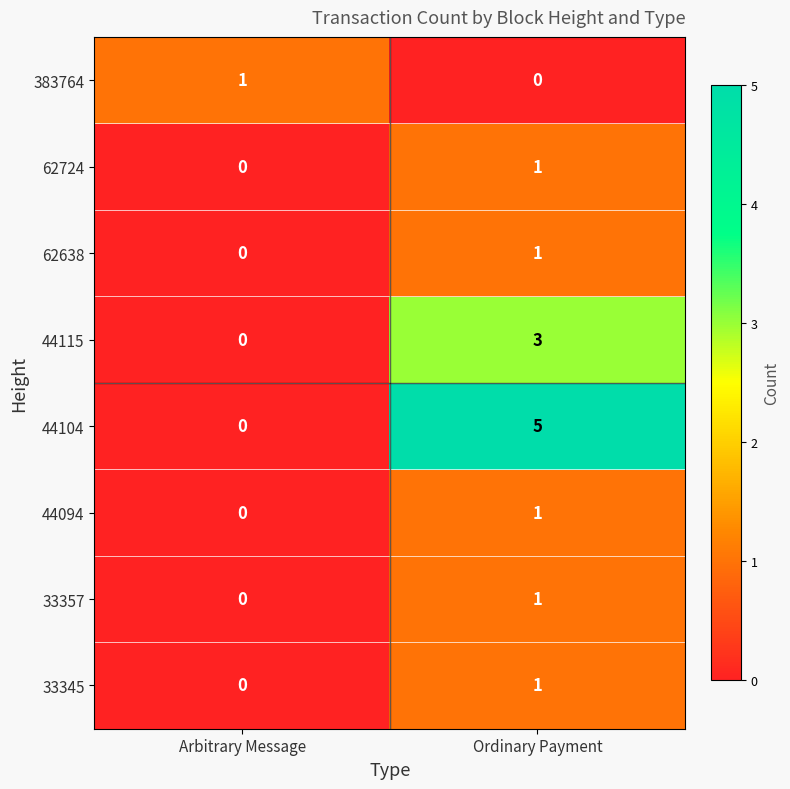

True or false: 33357 has a value of 0 at Arbitrary Message.

True